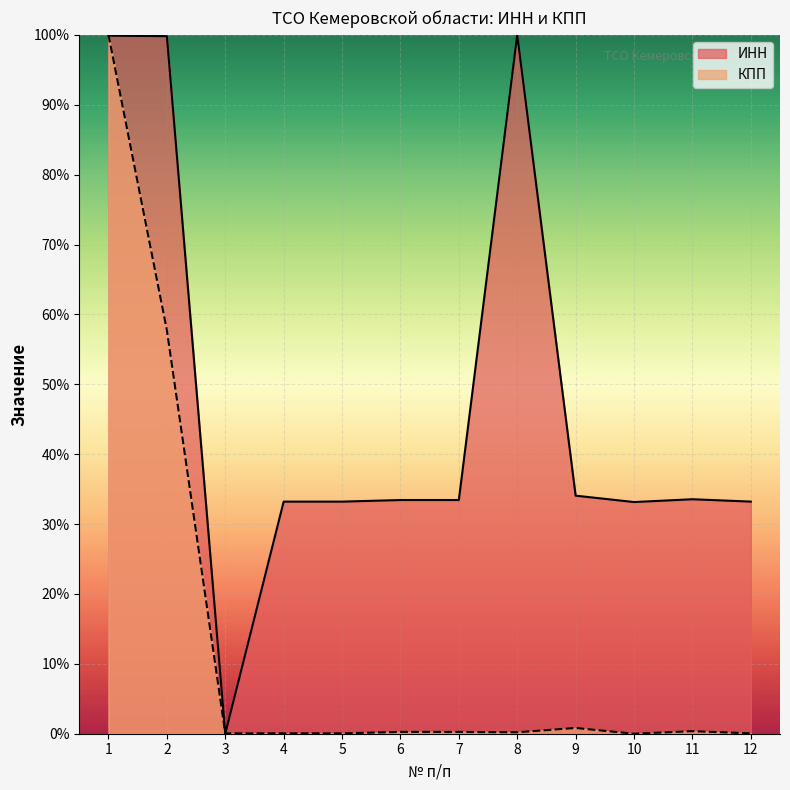

The value of КПП at 12 is 0.0. True or false?

False